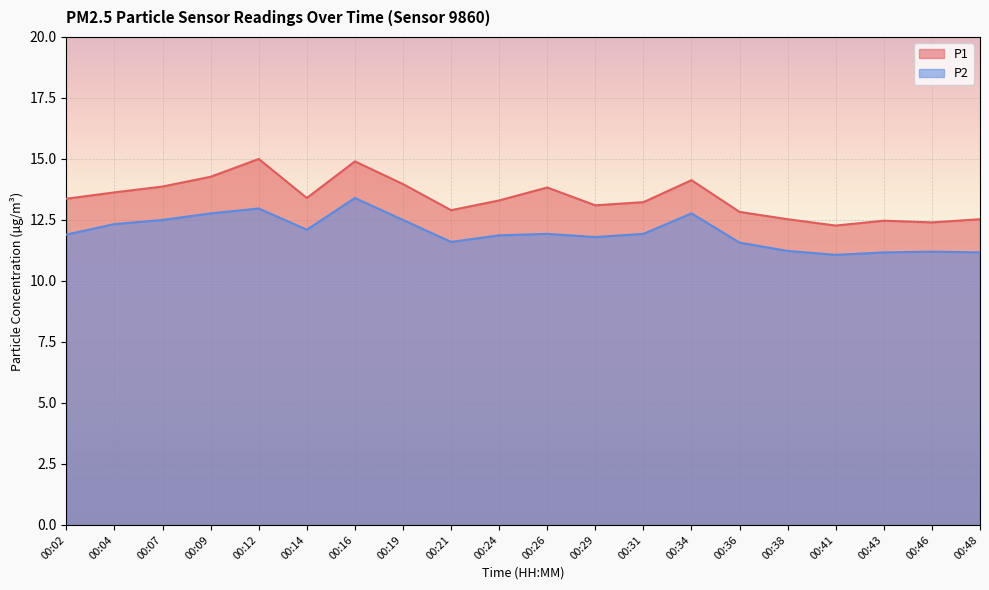

List the labels in order of P2 value, smallest first.

00:41, 00:43, 00:48, 00:46, 00:38, 00:36, 00:21, 00:29, 00:24, 00:02, 00:26, 00:31, 00:14, 00:04, 00:07, 00:19, 00:09, 00:34, 00:12, 00:16